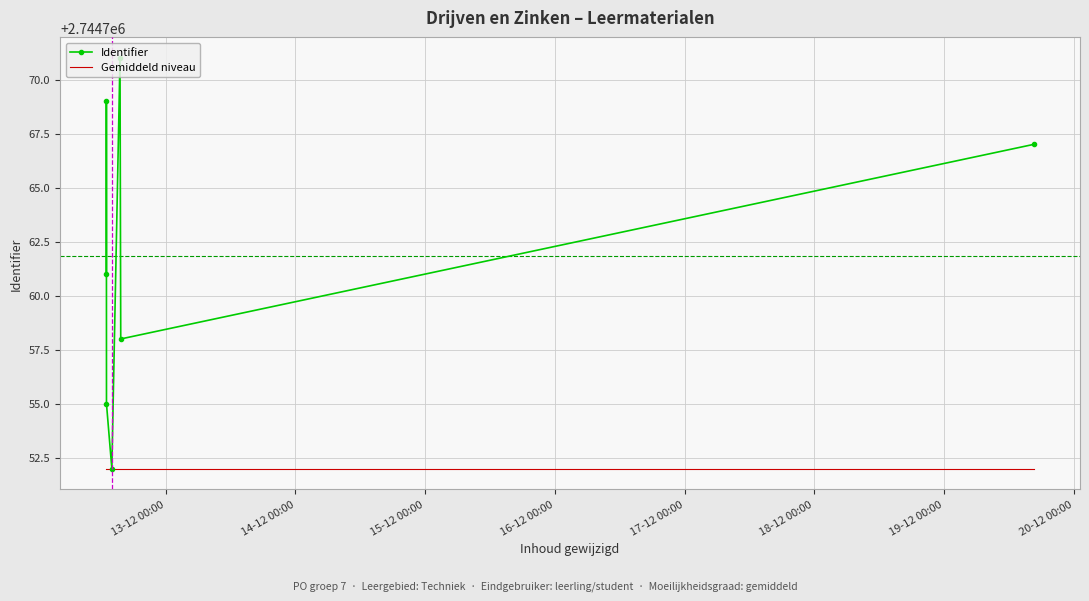

What is the difference between the second highest and minimum values in the Identifier series?

17